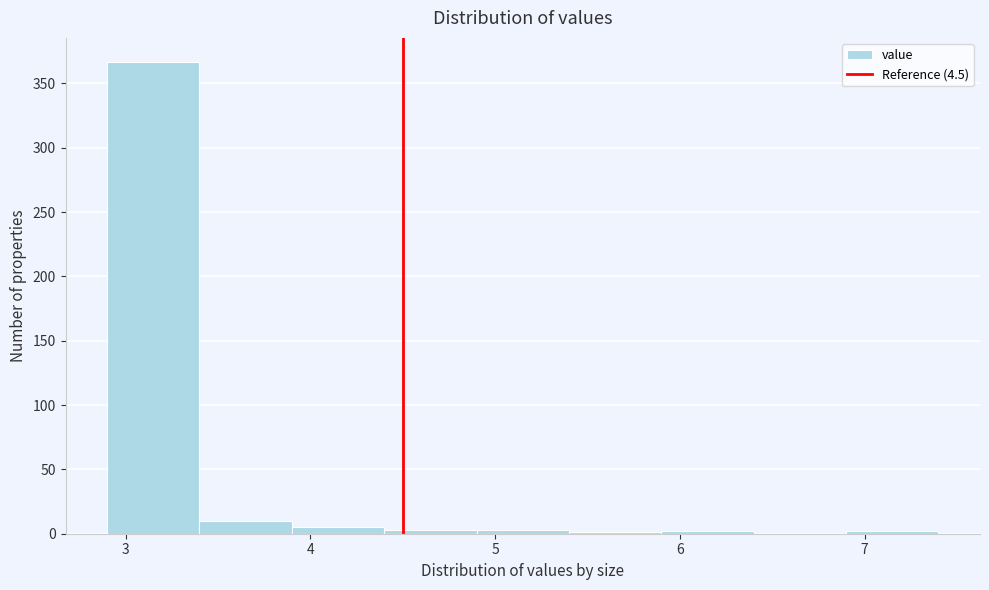

Reading left to right, transcribe this chart: for each bar, give the range it covers on the x-axis and its height. The values are not printed on the chart, so give them approximately, as read against the axis.

2.9 to 3.4: 365
3.4 to 3.9: 10
3.9 to 4.4: 5
4.4 to 4.9: under 5
4.9 to 5.4: under 5
5.4 to 5.9: under 5
5.9 to 6.4: under 5
6.4 to 6.9: 0
6.9 to 7.4: under 5